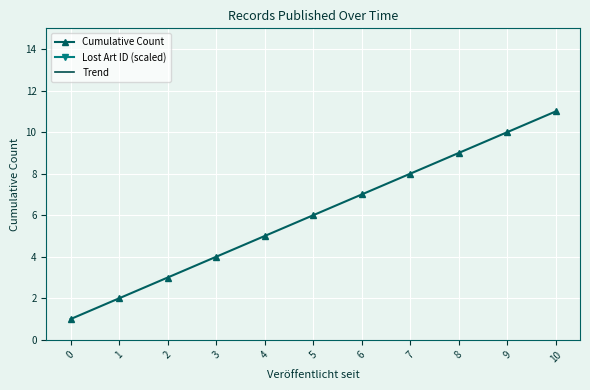

How many lines are shown in the chart?

3